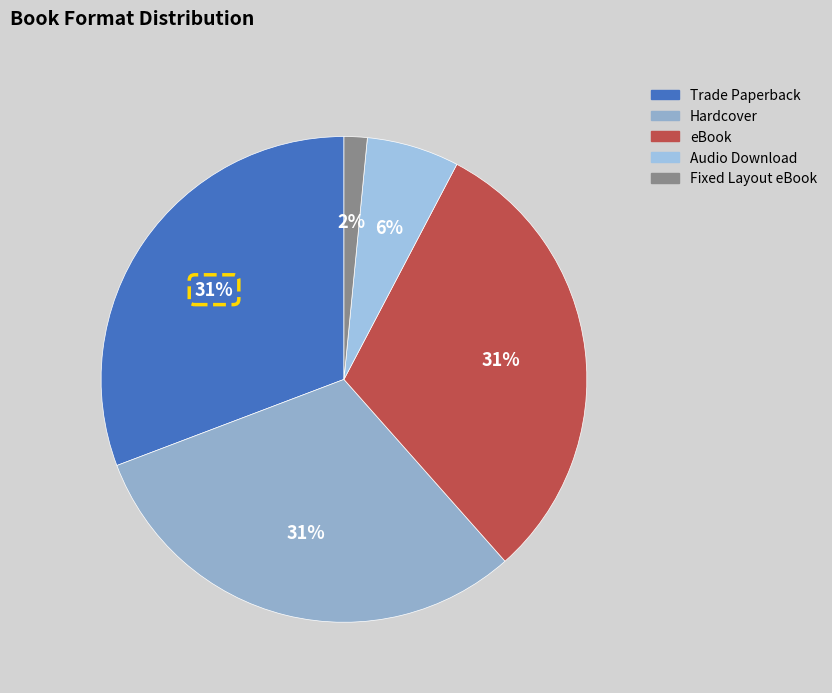

What percentage is NOT represented by Hardcover?

69.2%